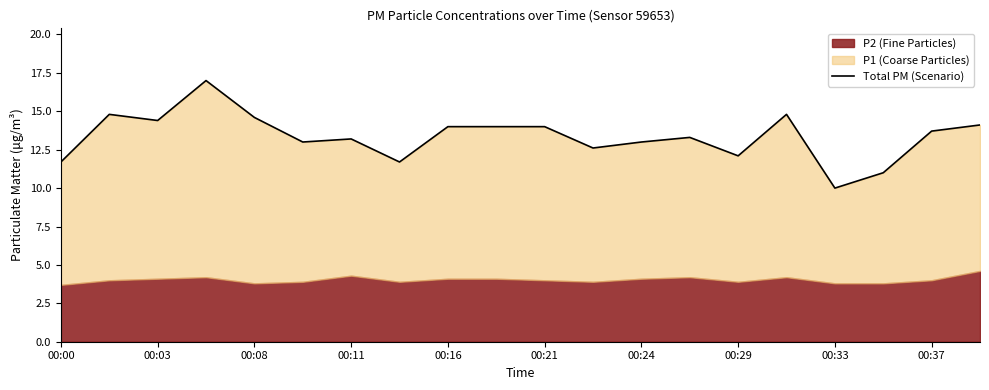

How many points are lower than both their immediate neighbors (excluding endpoints)?

6